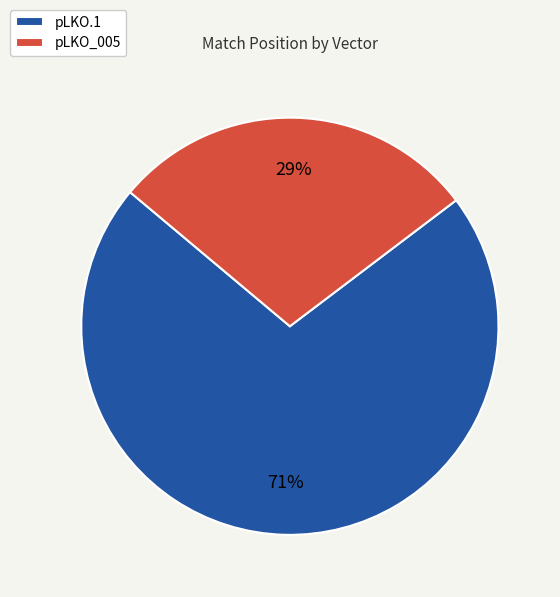

True or false: pLKO.1 accounts for 20% of the total.

False